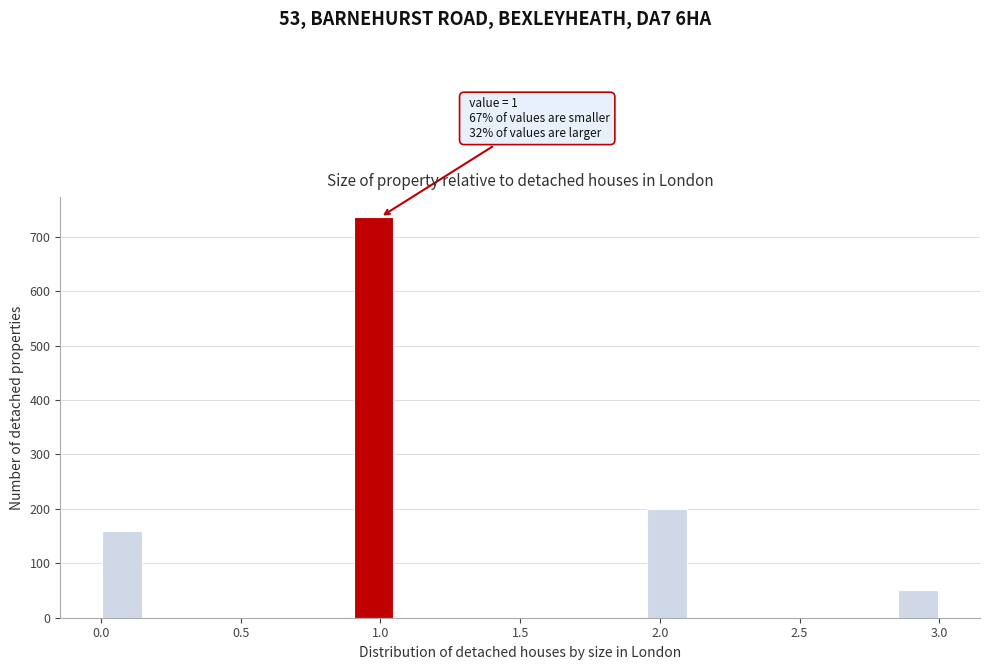

Read against the x-axis, roughly where is the centre of the tallest bar?

1.00